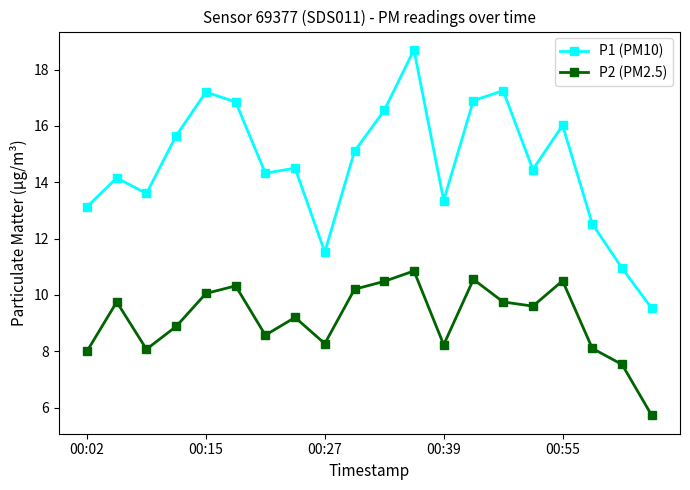

Rank the series by their maximum value, from highest to lowest.

P1 (PM10), P2 (PM2.5)